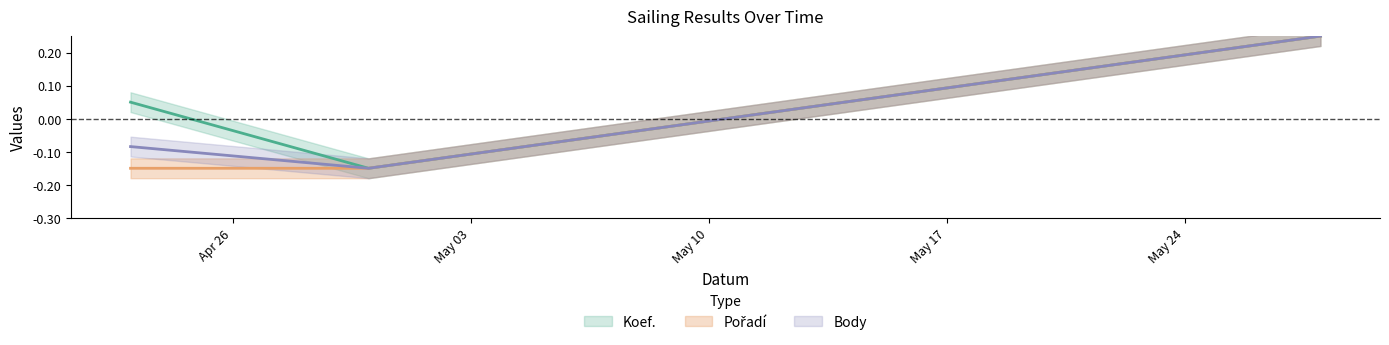

Between 2011-04-23 and 2011-04-30, which series saw the biggest shift?

Koef.